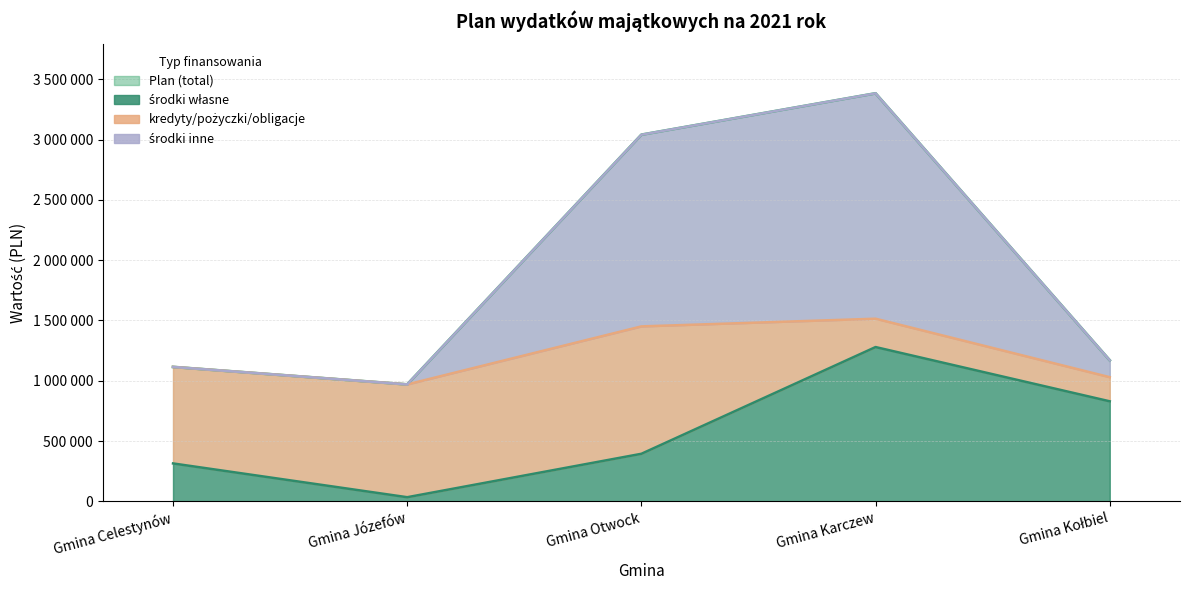

Which category has the lowest value across all series?

Gmina Józefów